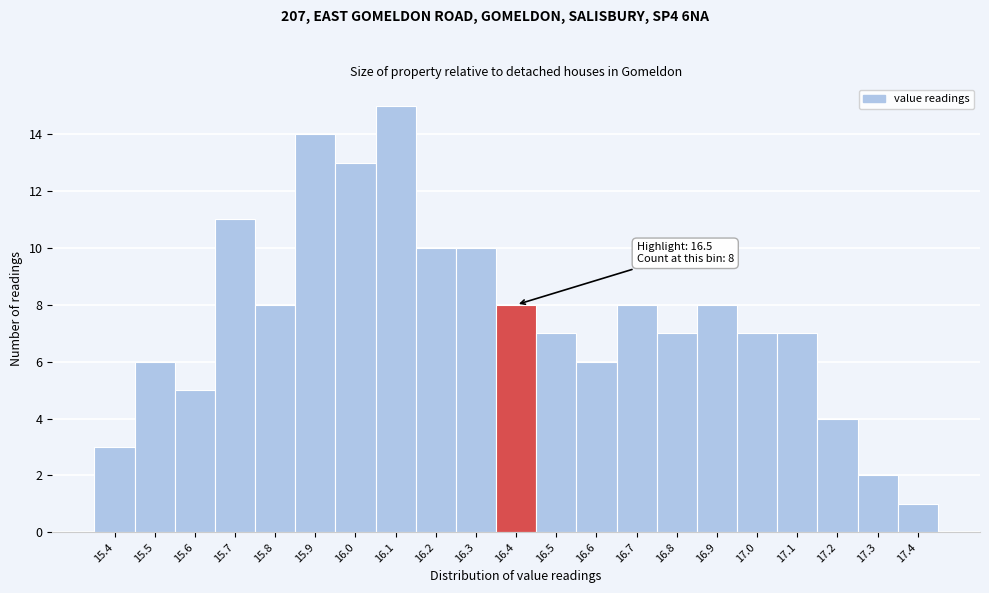

Reading left to right, extract all data points from this chart.

3	6	5	11	8	14	13	15	10	10	8	7	6	8	7	8	7	7	4	2	1